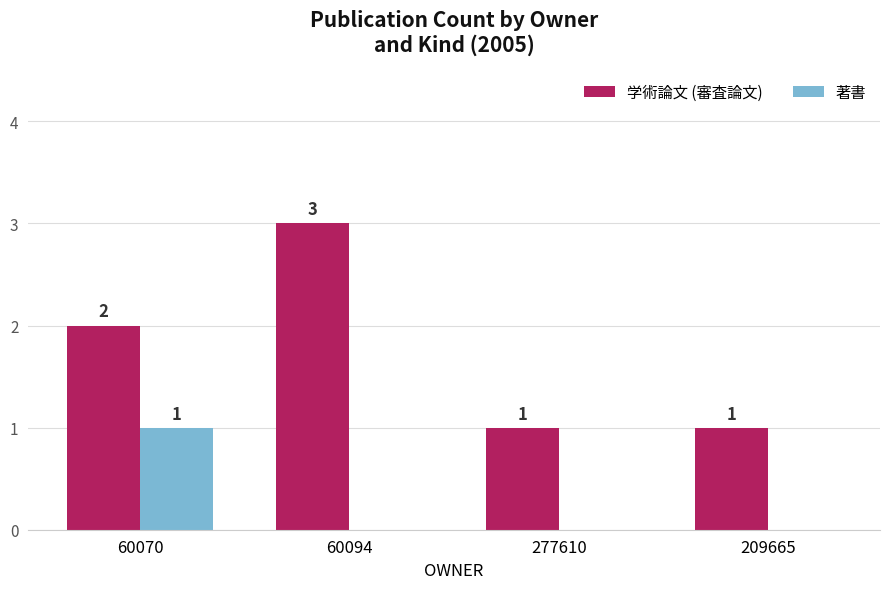

What is the sum of the 学術論文 (審査論文) values at 209665 and 60070?

3